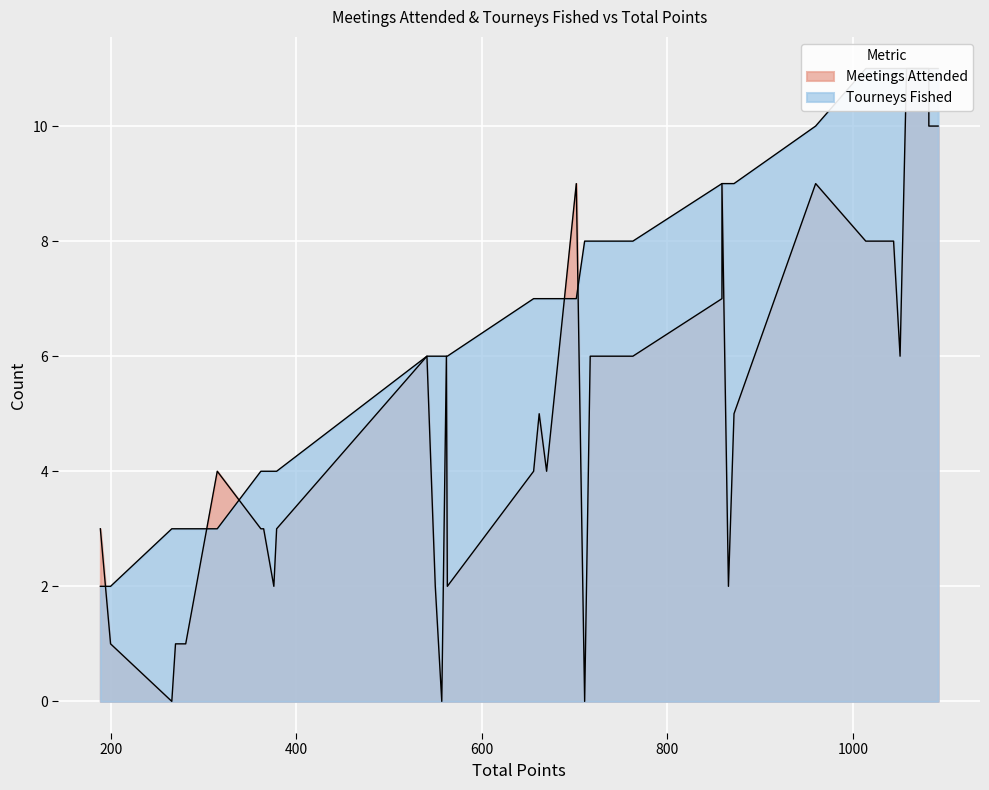

Which series has the largest range (max minus min)?

Meetings Attended